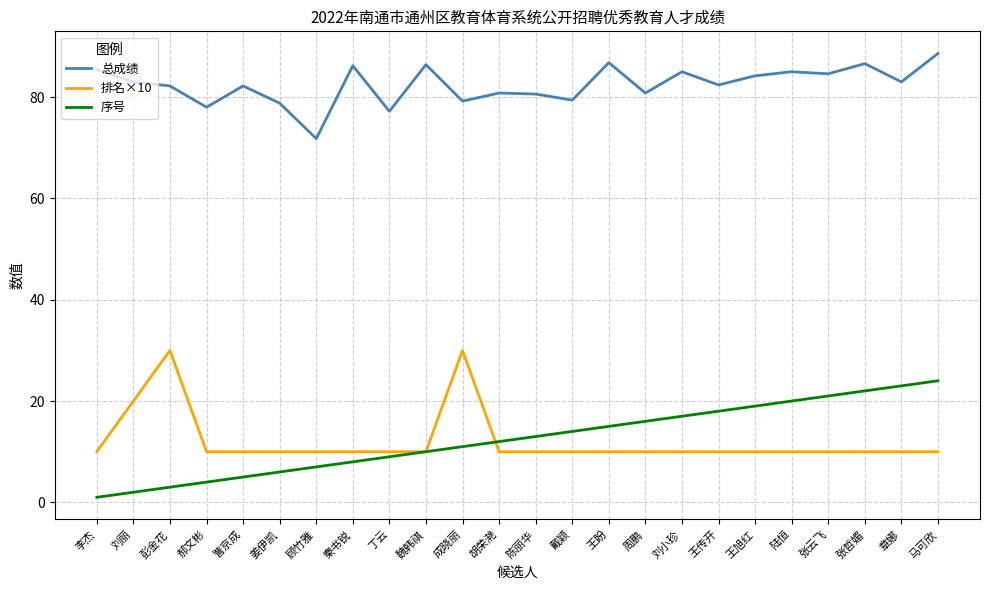

What is the sum of all 总成绩 values?

1978.2